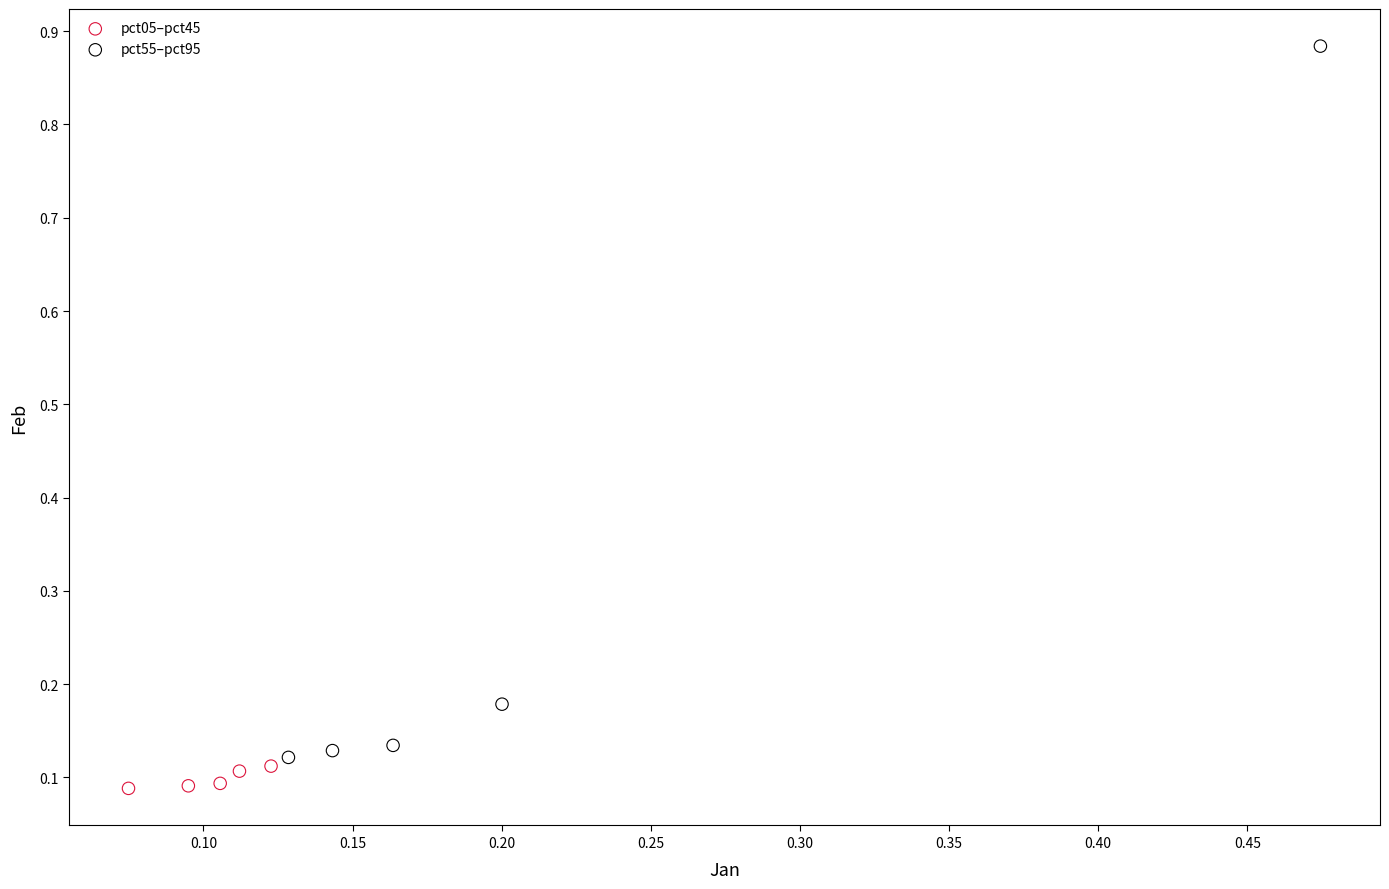

Which series has the widest spread of Y values?

pct55–pct95